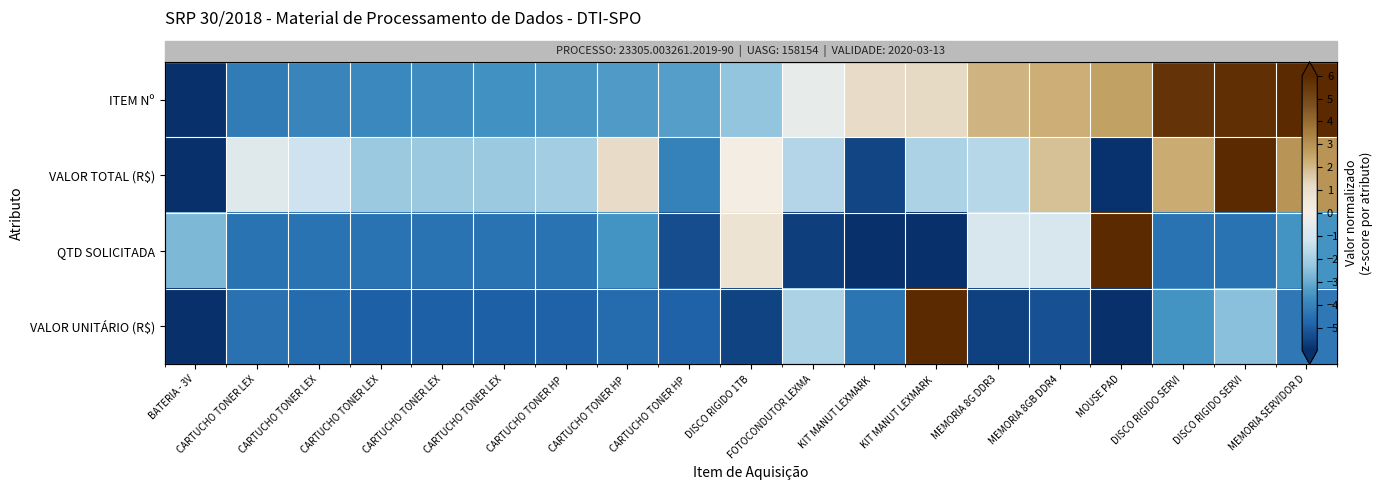

Rank the series at KIT MANUT LEXMARK from lowest to highest value.

QTD SOLICITADA, VALOR TOTAL (R$), VALOR UNITÁRIO (R$), ITEM Nº